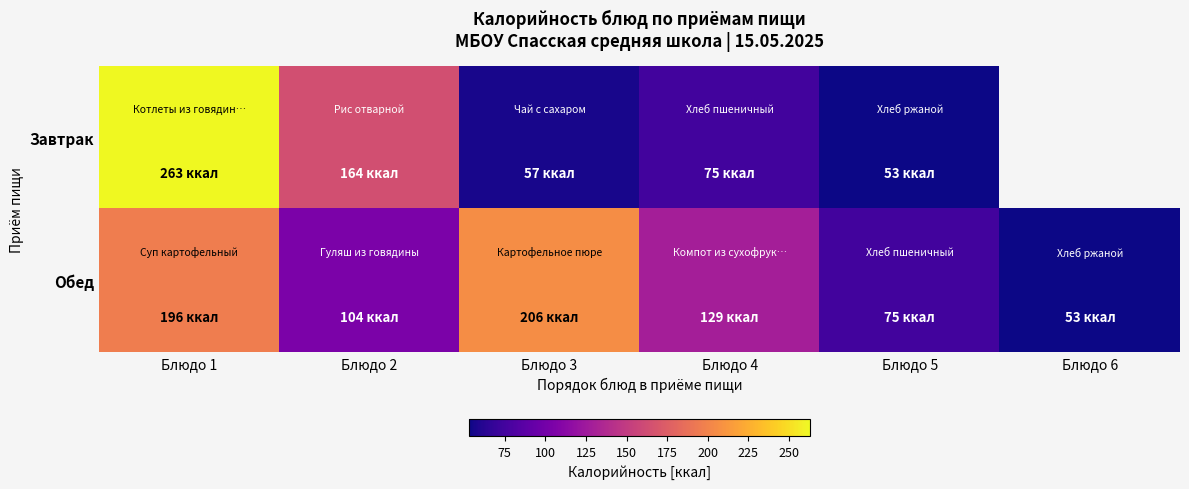

The Завтрак series shows 135.4 at Блюдо 1. True or false?

False